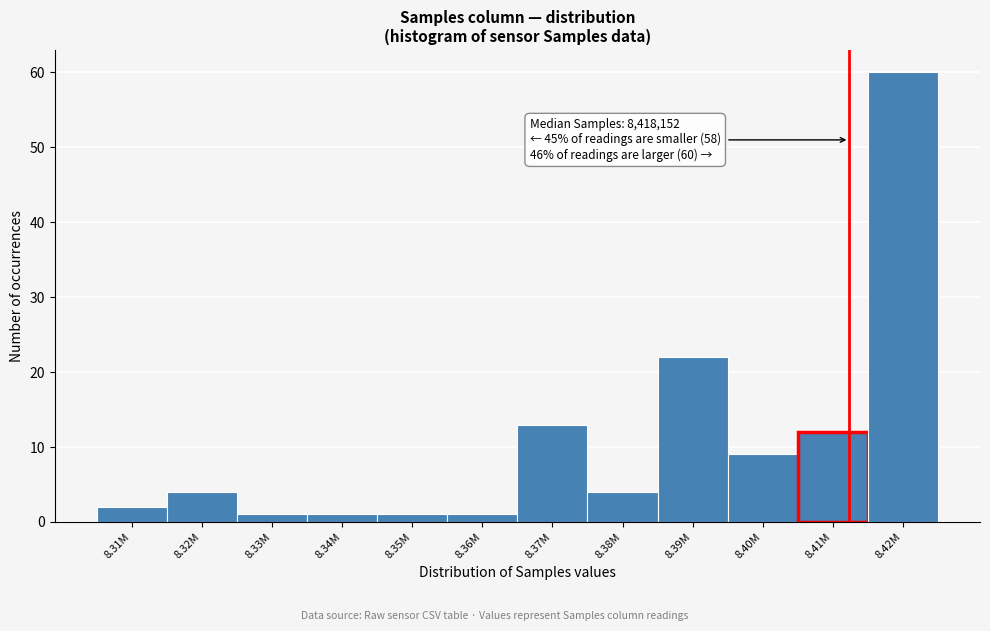

Reading left to right, list all the values displayed in this chart.

2	4	1	1	1	1	13	4	22	9	12	60